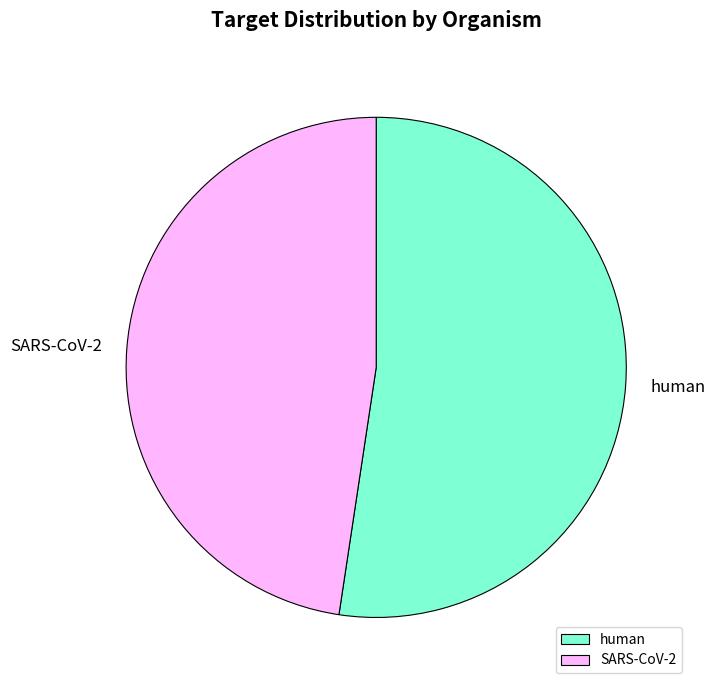

Do SARS-CoV-2 and human together represent more than half of the pie?

Yes